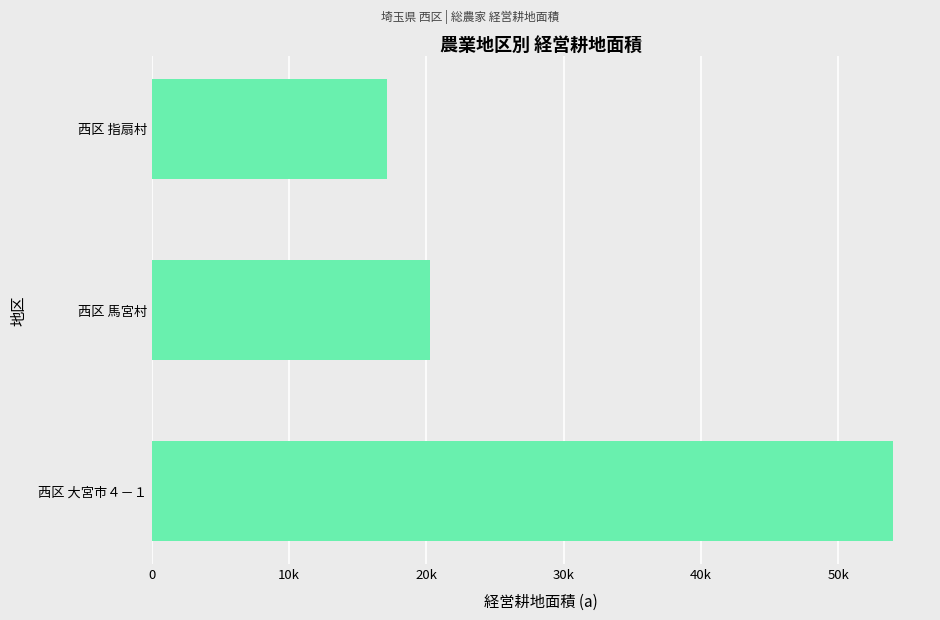

What is the minimum value shown in the chart?

17110